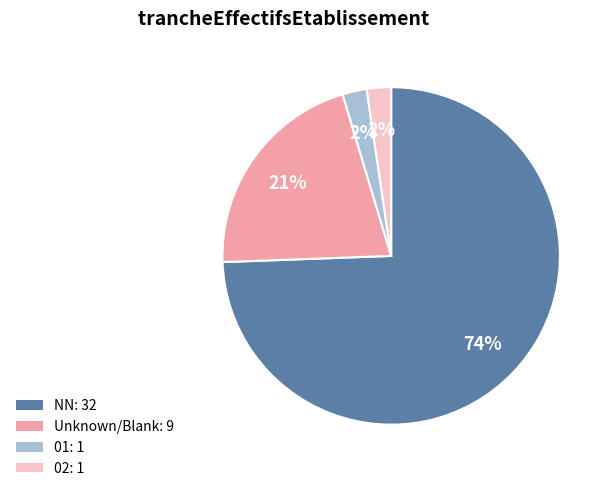

How many segments does this pie chart have?

4